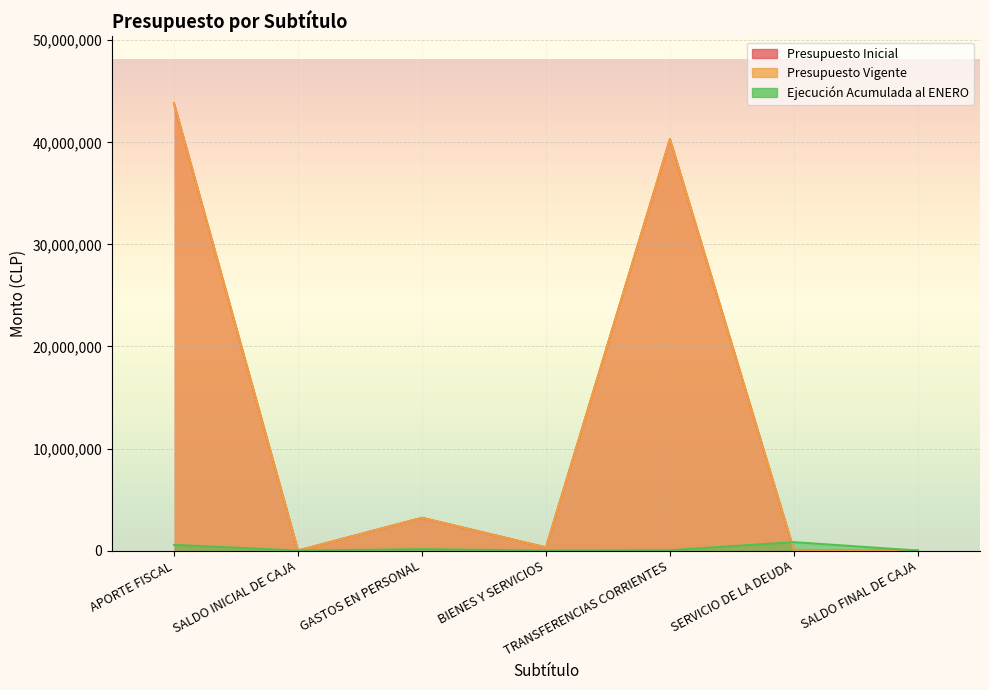

At how many categories does at least one series exceed 27998626?

2